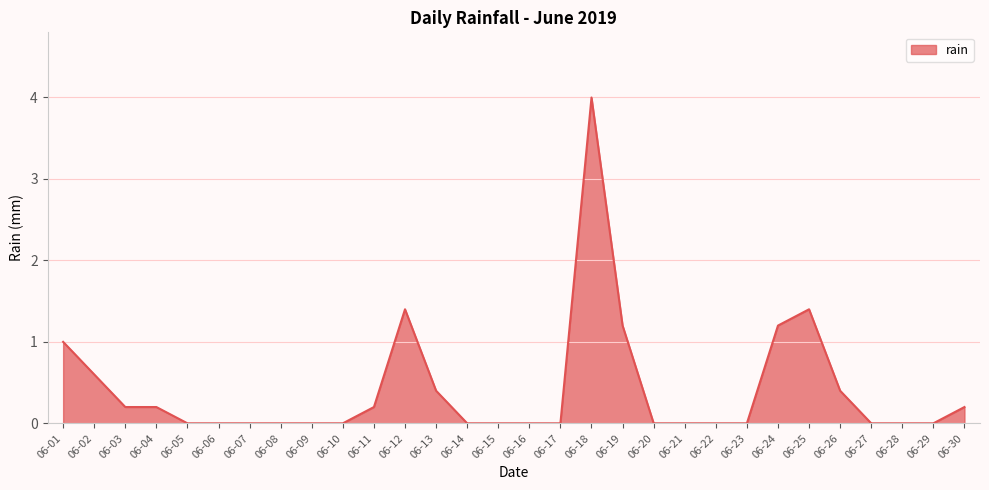

True or false: the data shows 0.0 at 06-21.

True